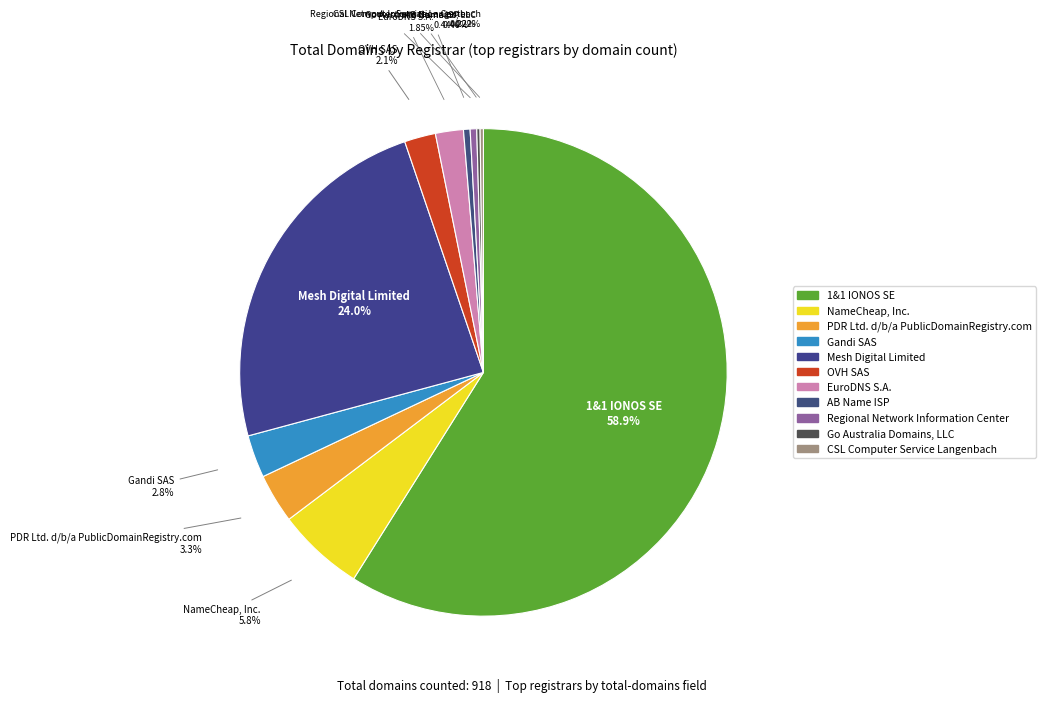

How many segments does this pie chart have?

11